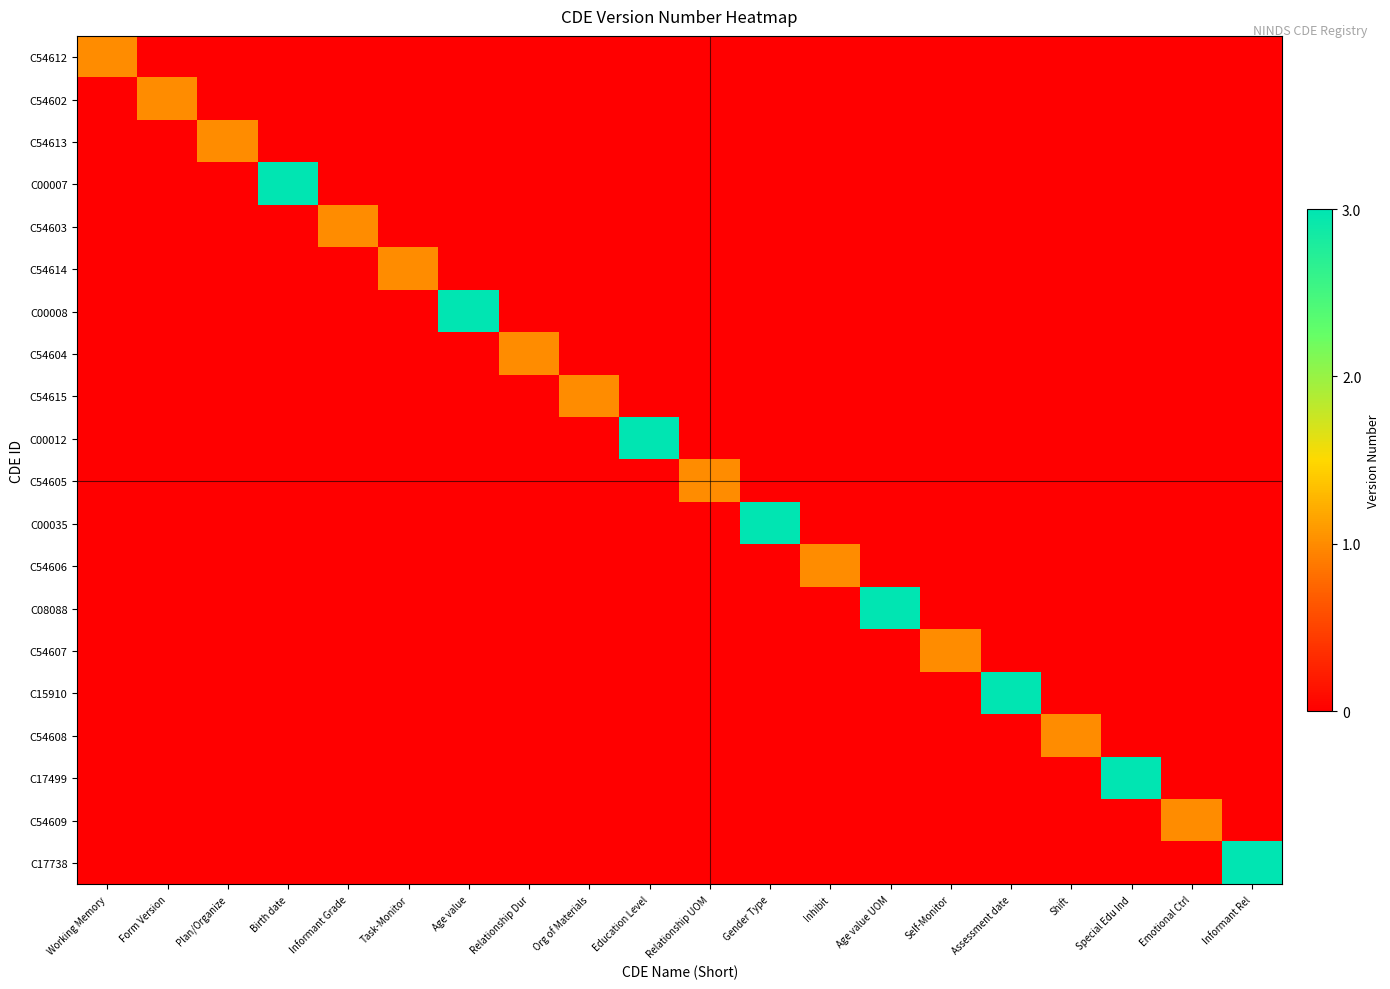

Between Informant Grade and Shift, which series saw the biggest shift?

C54603